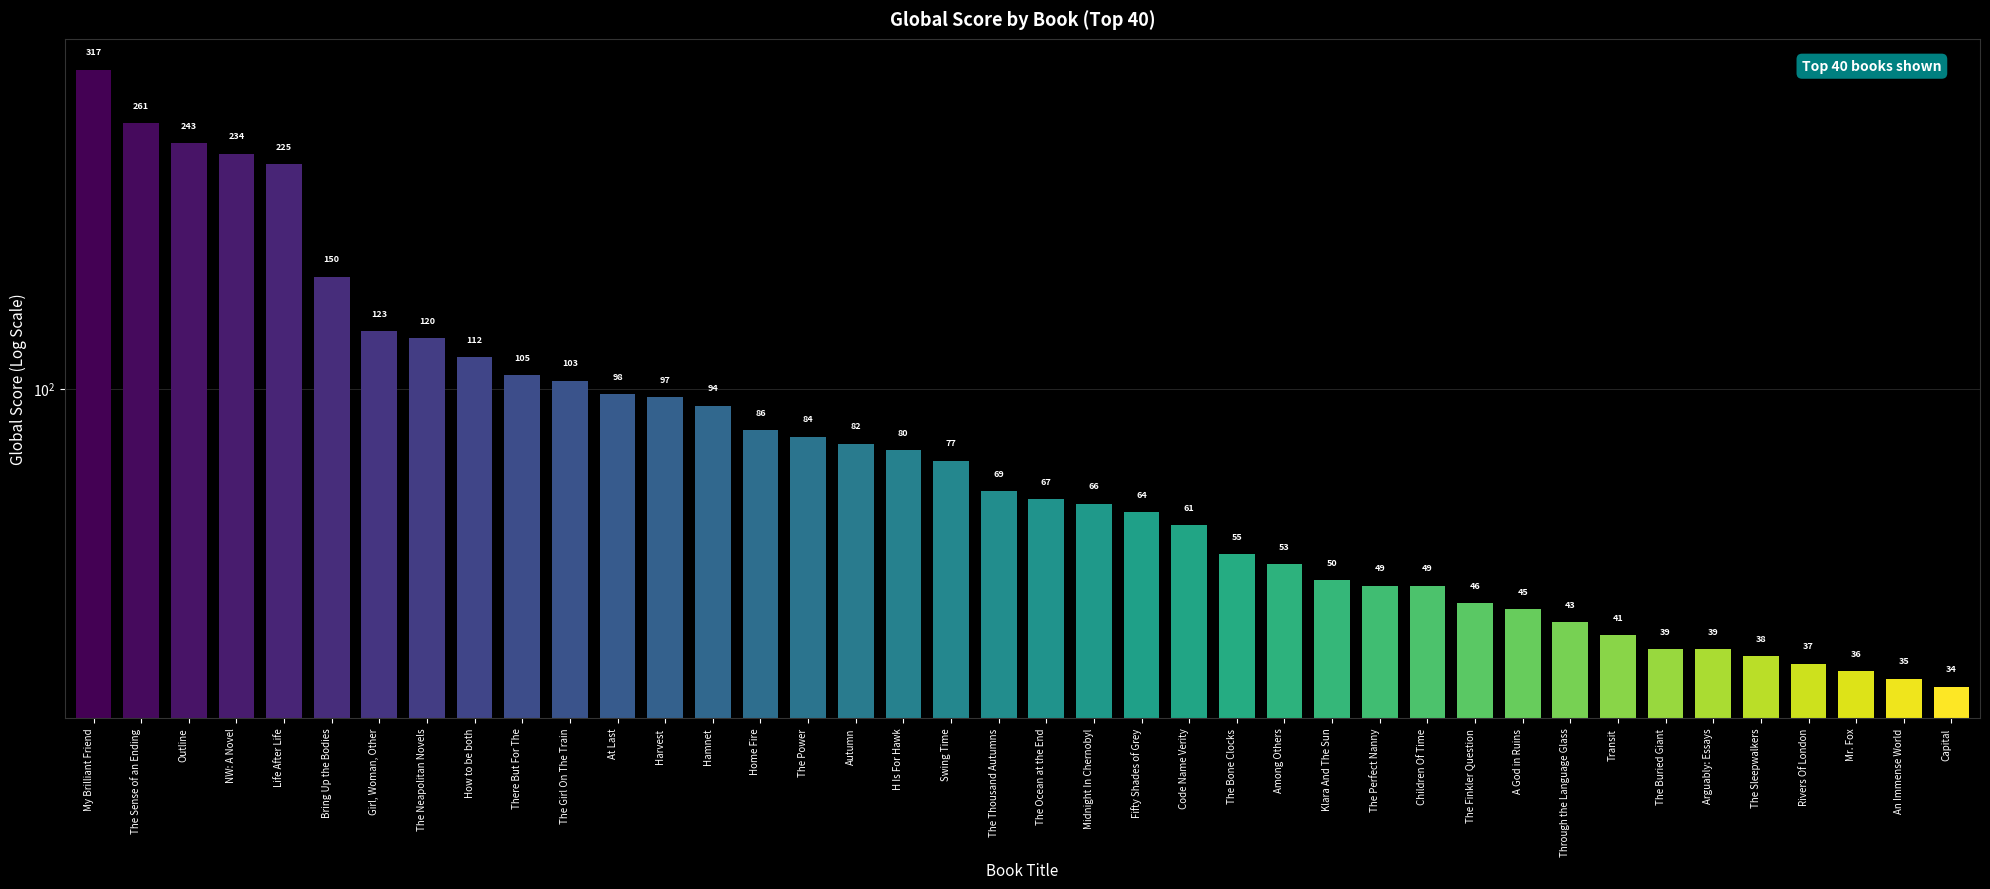

What is the ratio of the value at Children Of Time to the value at The Power?

0.6